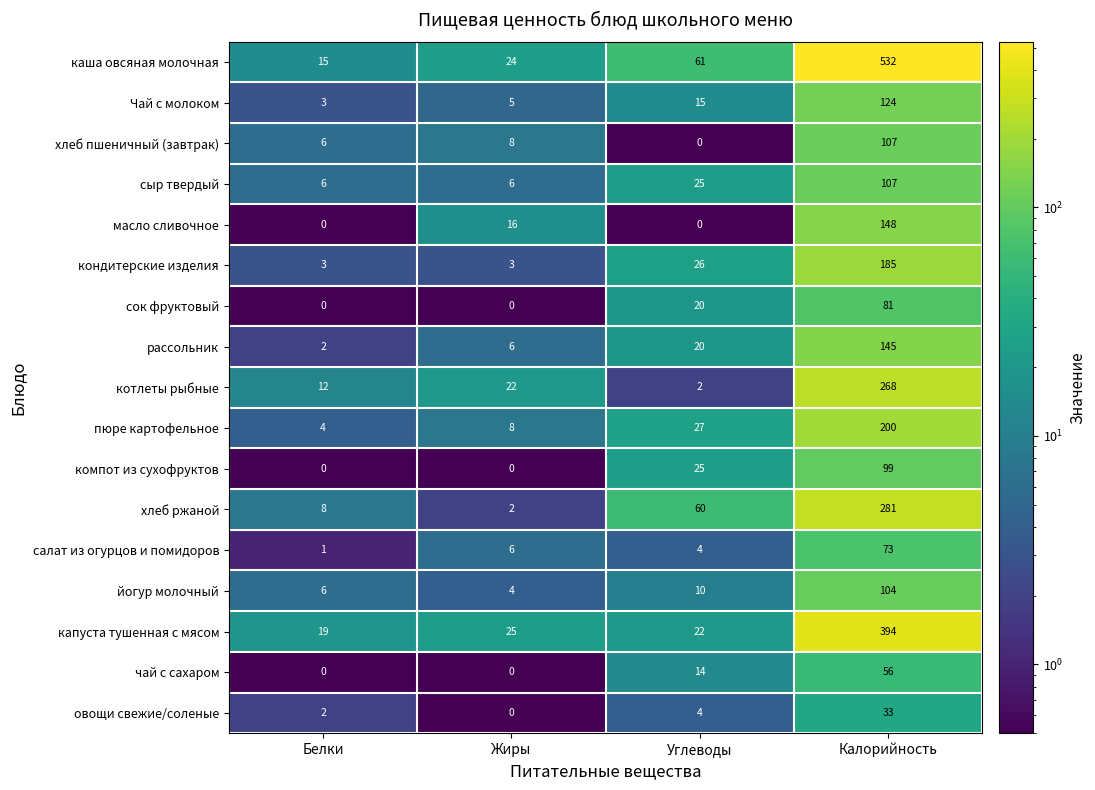

Where is сок фруктовый nearest to the value 40?

Углеводы